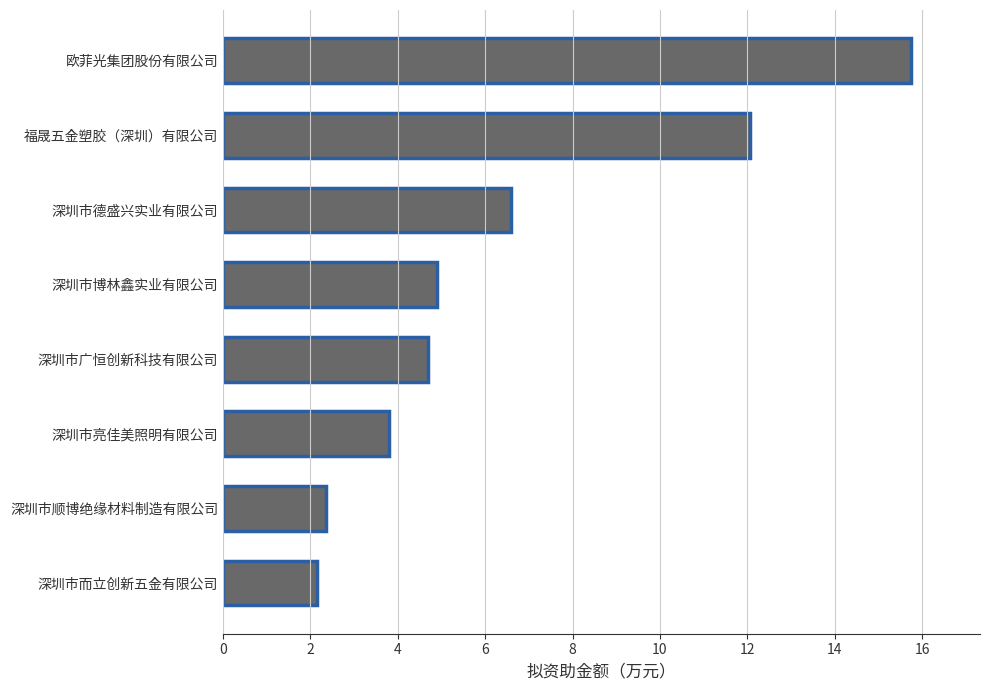

True or false: the data shows 1.4 at 深圳市顺博绝缘材料制造有限公司.

False